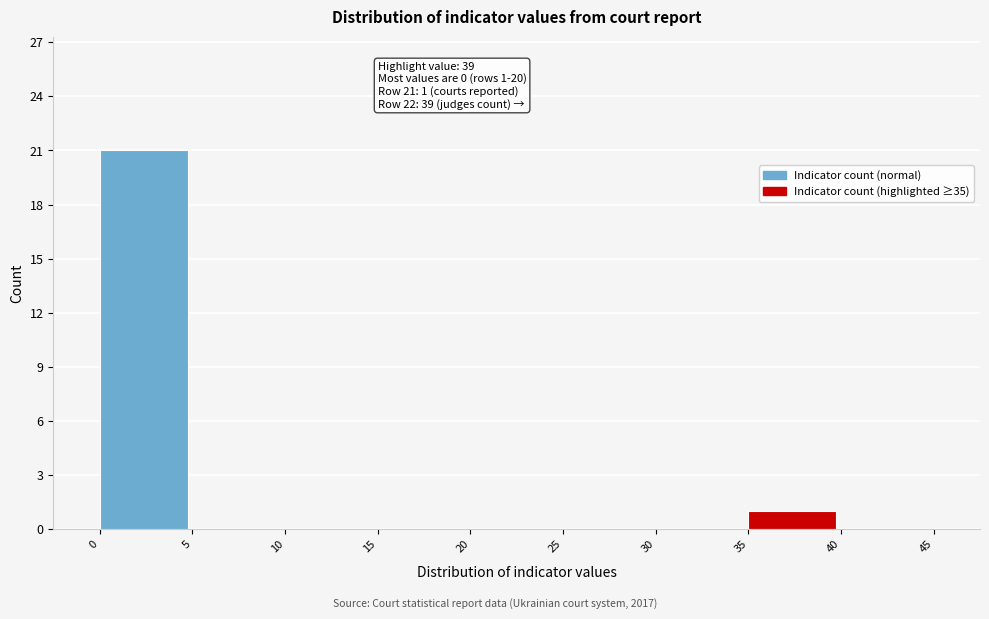

Which range on the x-axis has the tallest bar?

0 to 5